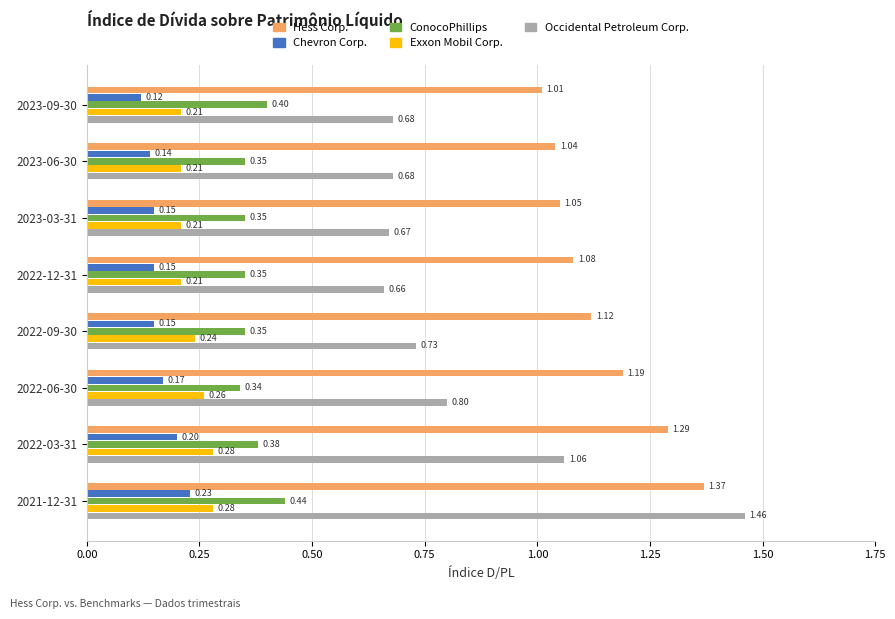

Rank the series at 2022-03-31 from lowest to highest value.

Chevron Corp., Exxon Mobil Corp., ConocoPhillips, Occidental Petroleum Corp., Hess Corp.